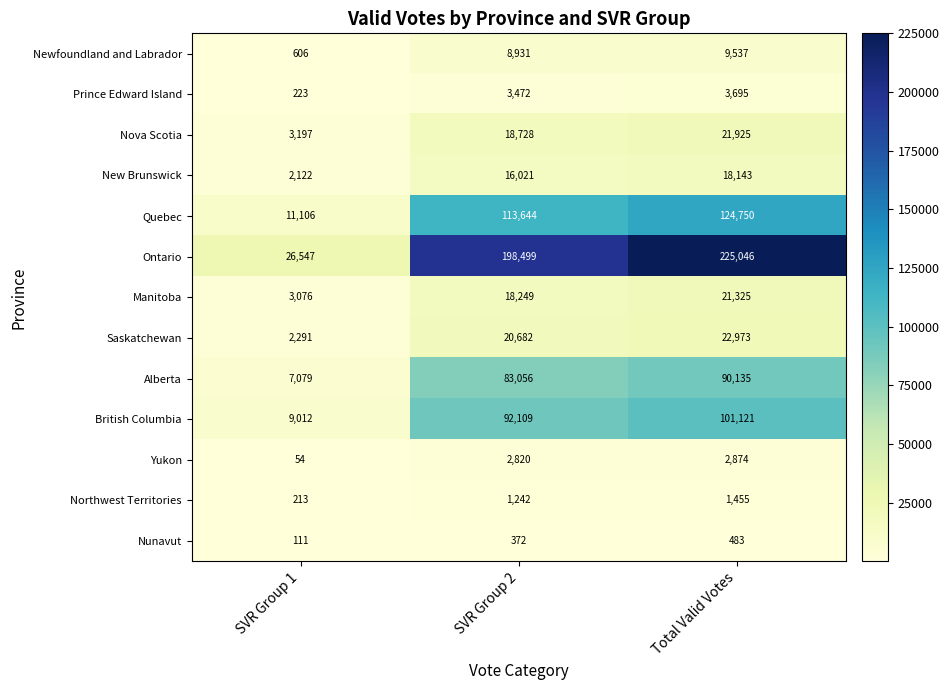

What is the average value of the Yukon series?

1916